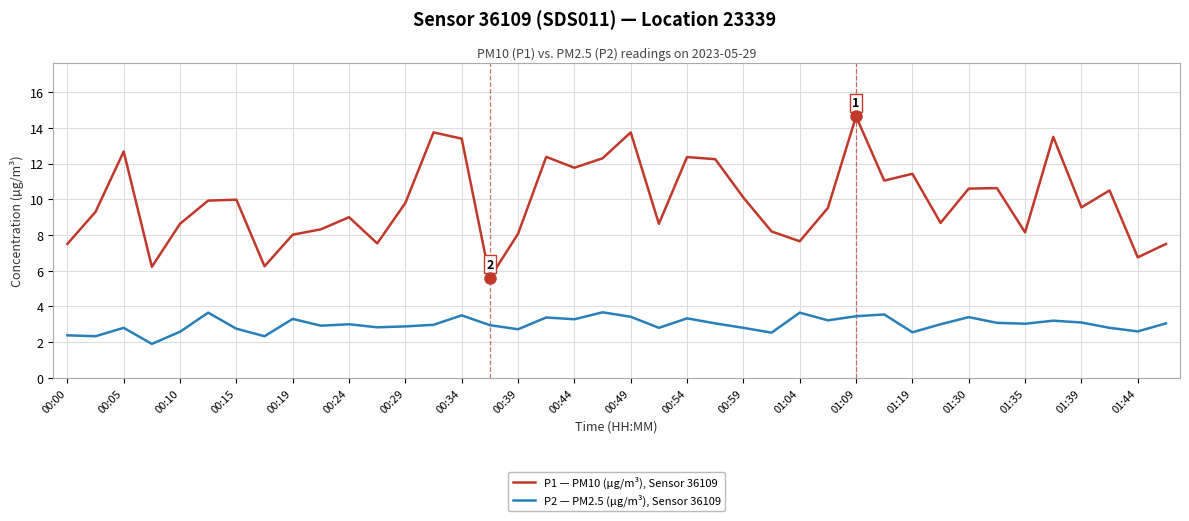

True or false: P1 — PM10 (µg/m³), Sensor 36109 and P2 — PM2.5 (µg/m³), Sensor 36109 intersect in this chart.

False